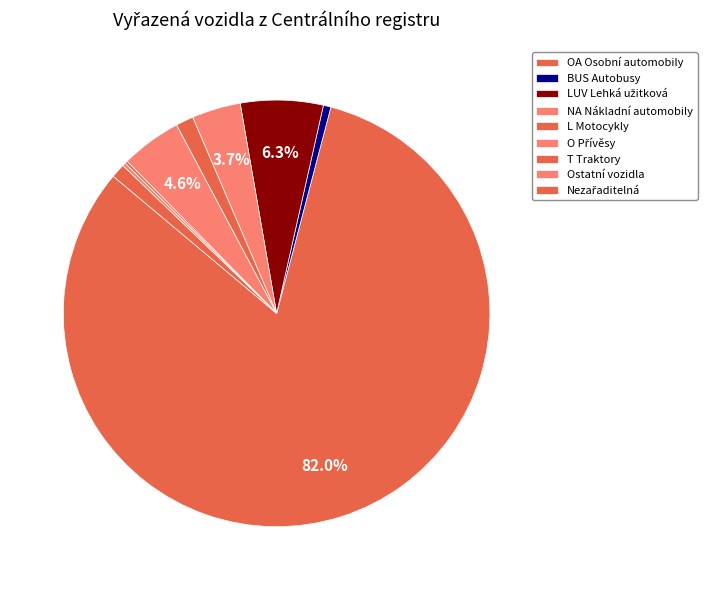

To the nearest percent, what is the difference between the largest and smallest slice percentages?

82%